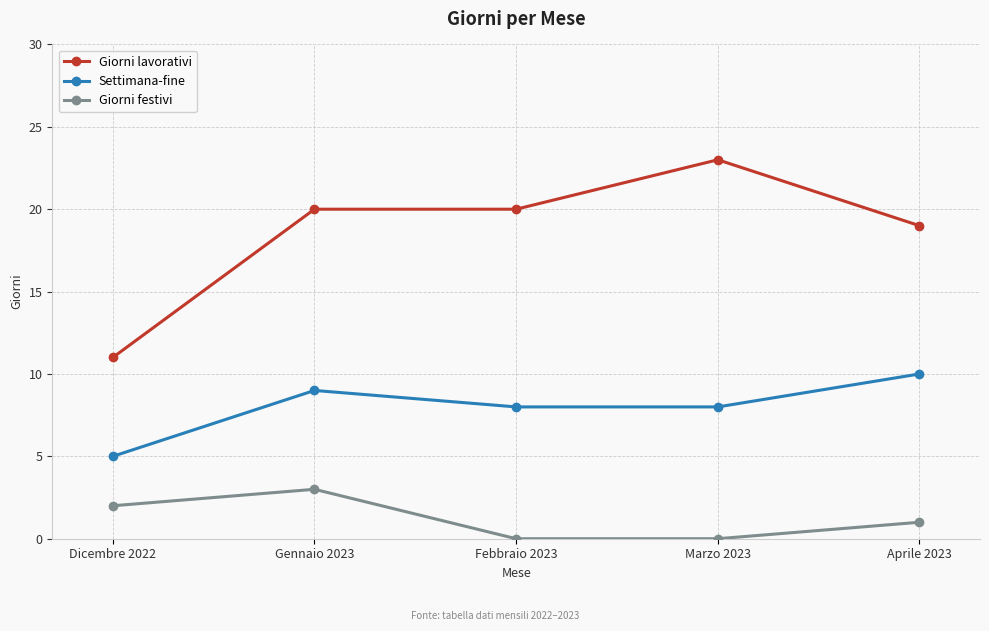

What is the label of the 2nd point from the left?

Gennaio 2023